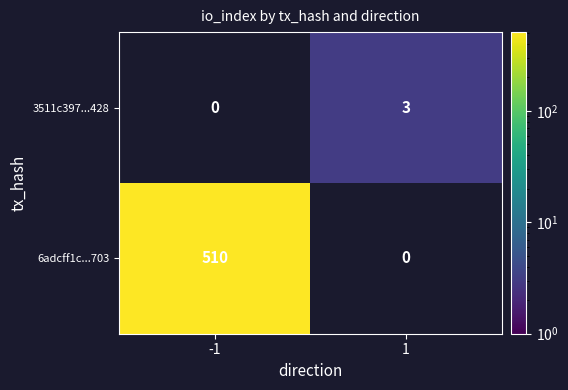

Is it true that 6adcff1c...703 equals 510 at -1?

True